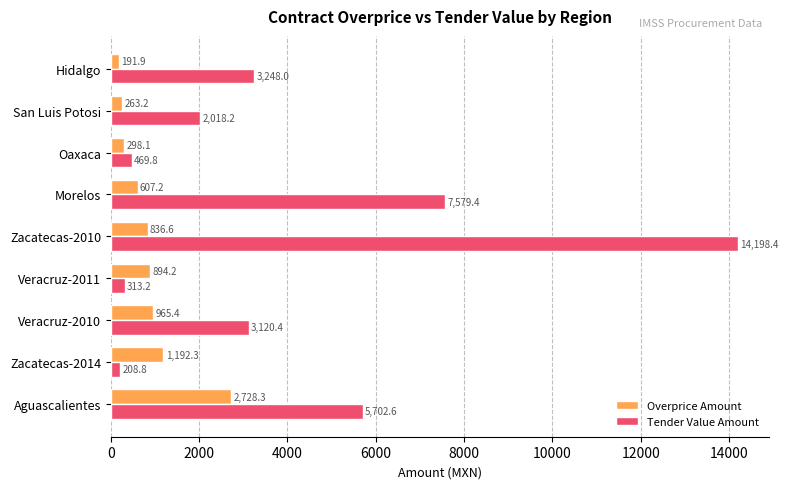

What is the greatest value displayed?

14198.4